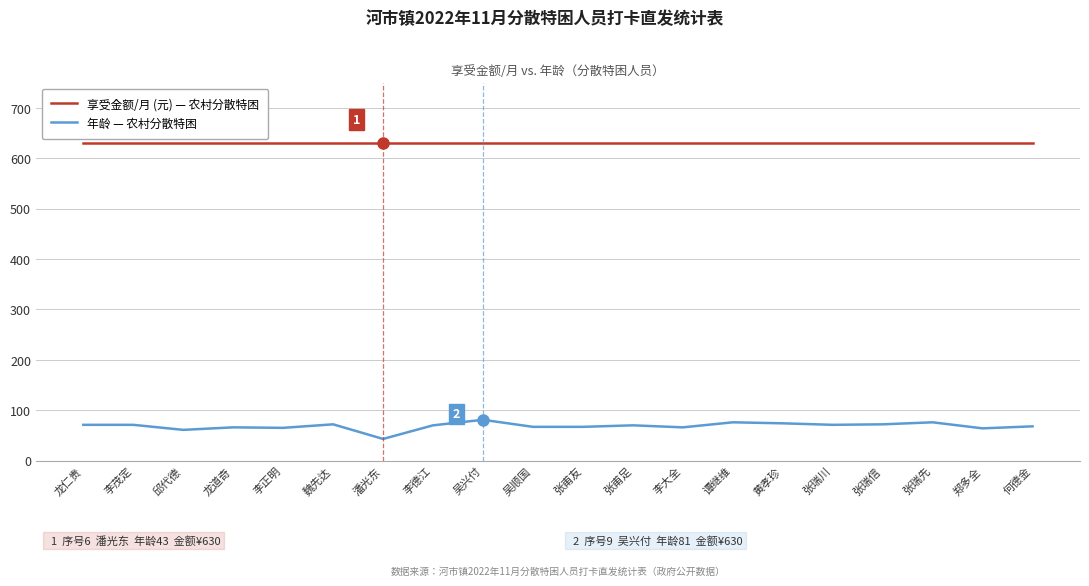

The value of 年龄 — 农村分散特困 at 魏先达 is 103. True or false?

False